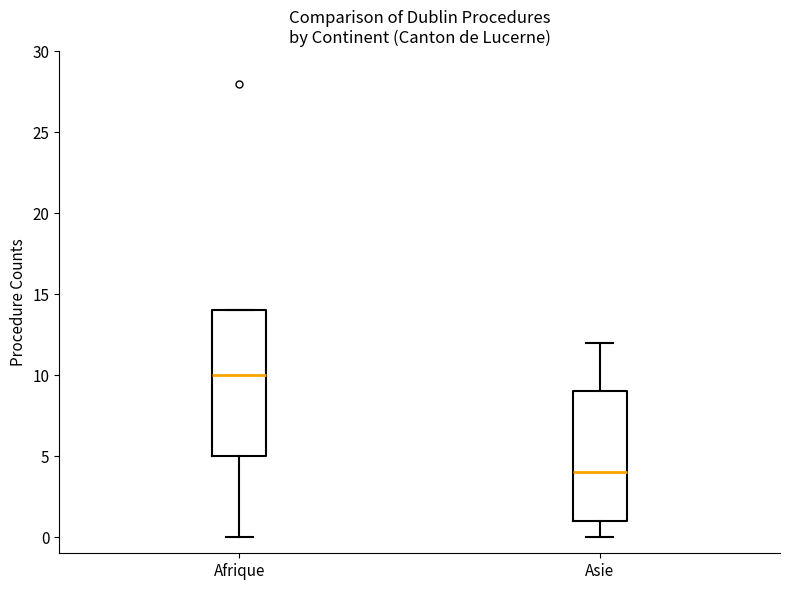

Reading left to right, transcribe this box plot: for each box, give where its median line is, the range the box spans, and where its two whiskers end, as read against the y-axis. The values are not printed on the chart, so give them approximately, as read against the axis.

Afrique: median 10, box 5 to 14, whiskers 0 to 14
Asie: median 4, box 1 to 9, whiskers 0 to 12